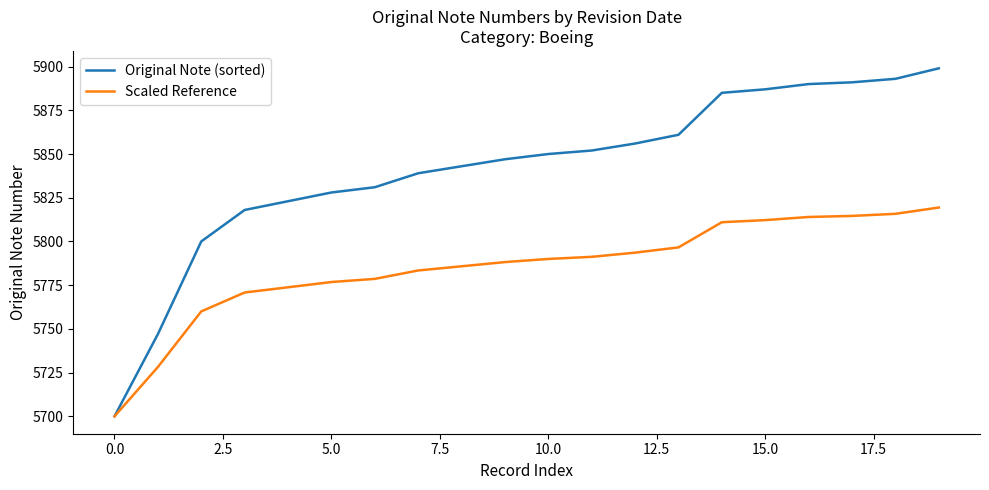

Which series has the largest range (max minus min)?

Original Note (sorted)